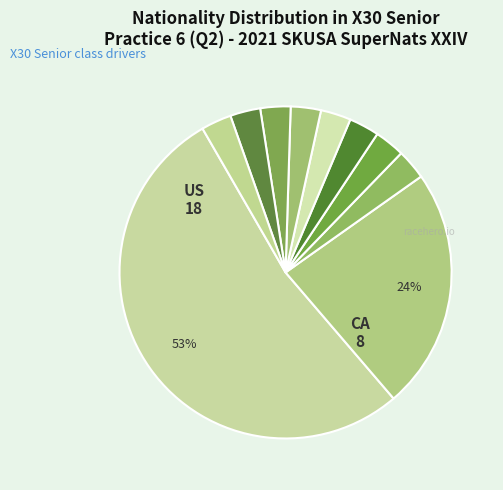

Count the number of slices in the pie.

10